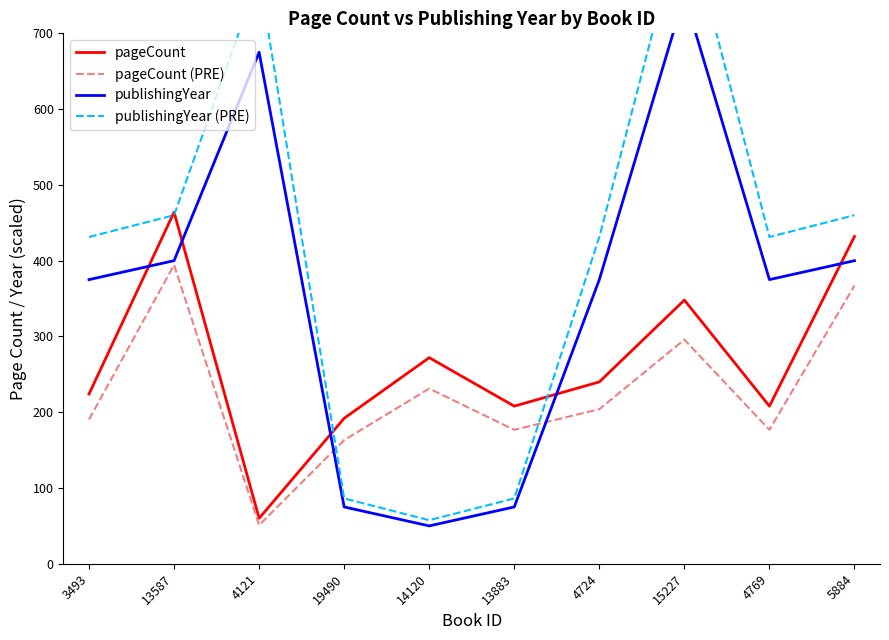

What is the sum of the publishingYear values at 4724 and 15227?

1125.0